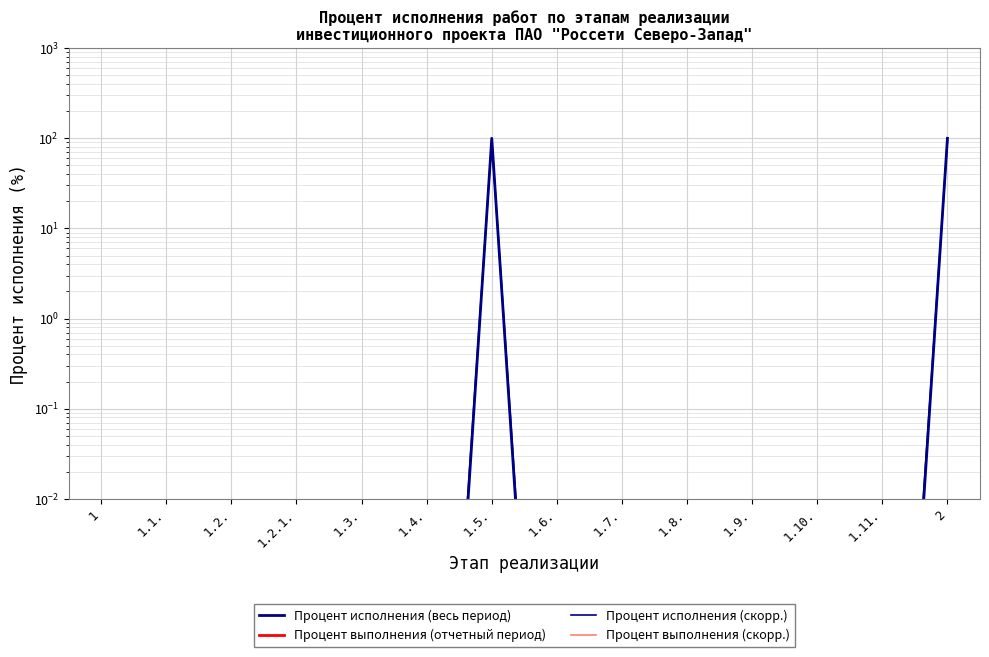

The Процент исполнения (скорр.) series shows 0.0 at 1.10.. True or false?

True